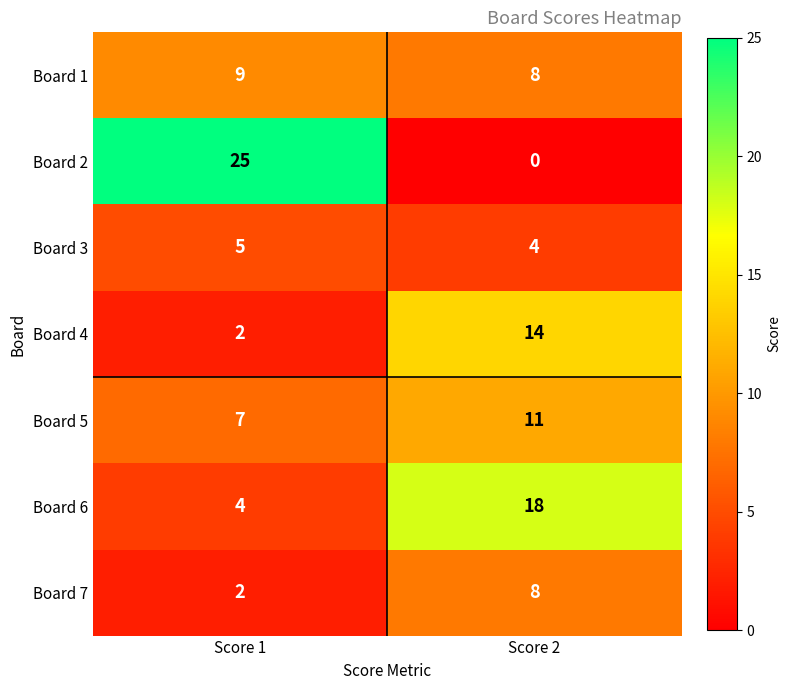

Reading left to right, extract all data points from this chart.

Board 1: Score 1=9	Score 2=8
Board 2: Score 1=25	Score 2=0
Board 3: Score 1=5	Score 2=4
Board 4: Score 1=2	Score 2=14
Board 5: Score 1=7	Score 2=11
Board 6: Score 1=4	Score 2=18
Board 7: Score 1=2	Score 2=8